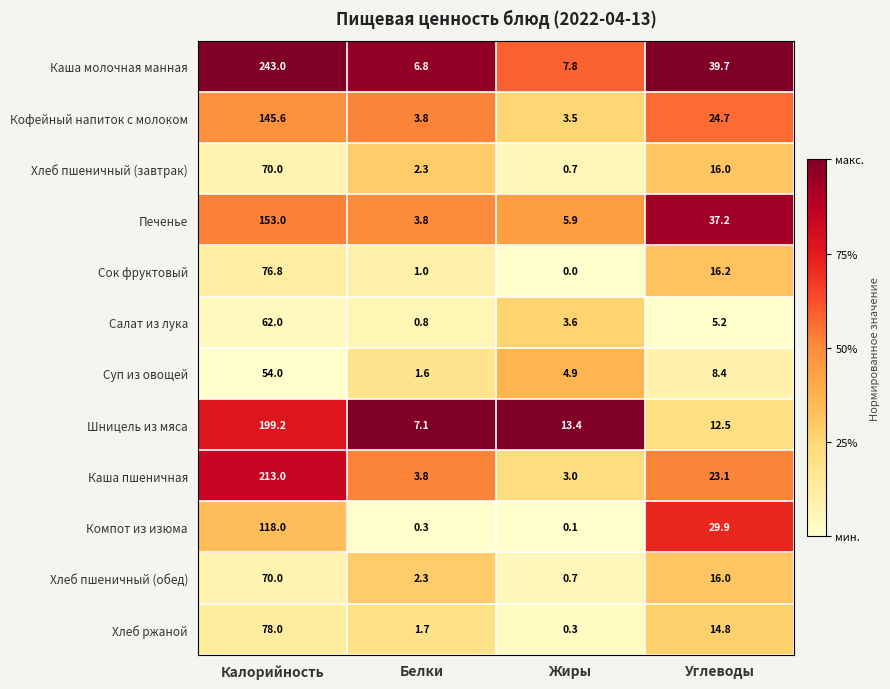

What is the difference between the highest and lowest values at Углеводы?

34.5